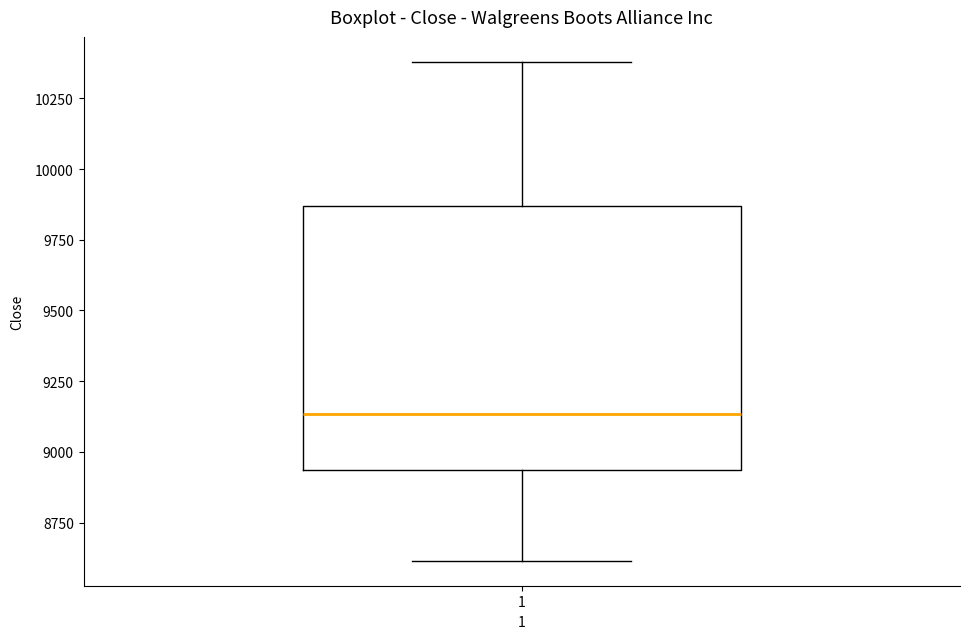

Transcribe this box plot: give where the median line is, the range the box spans, and where the two whiskers end, as read against the y-axis. The values are not printed on the chart, so give them approximately, as read against the axis.

median 9150, box 8950 to 9850, whiskers 8600 to 10400